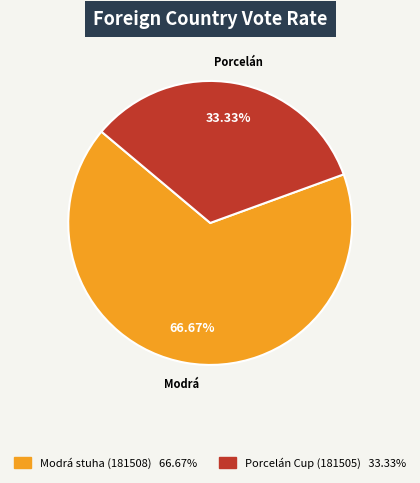

To the nearest percent, what is the difference between the Modrá stuha (181508) and Porcelán Cup (181505) slice percentages?

33%